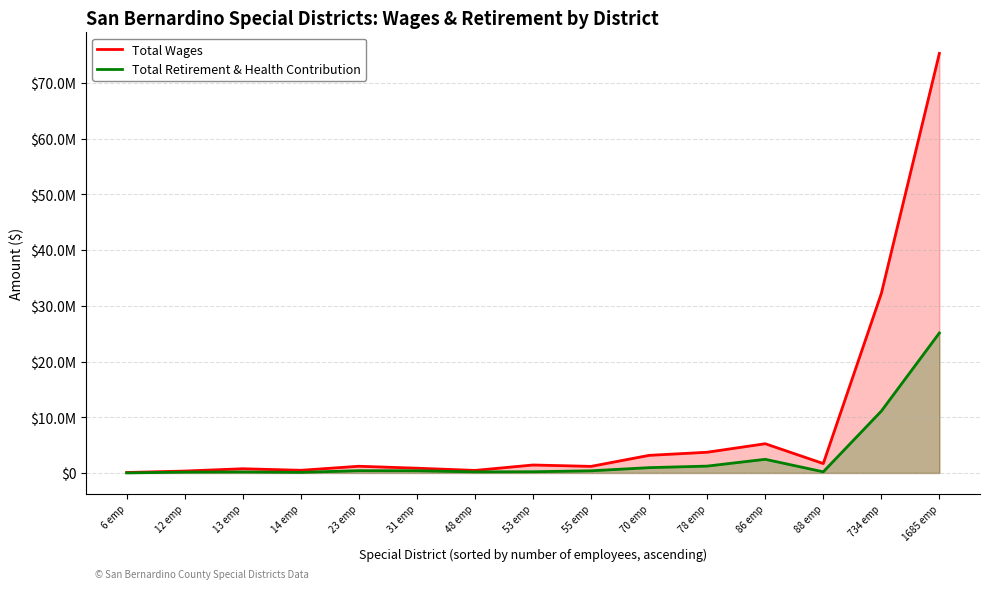

Which series changed the most between 734 emp and 1685 emp?

Total Wages